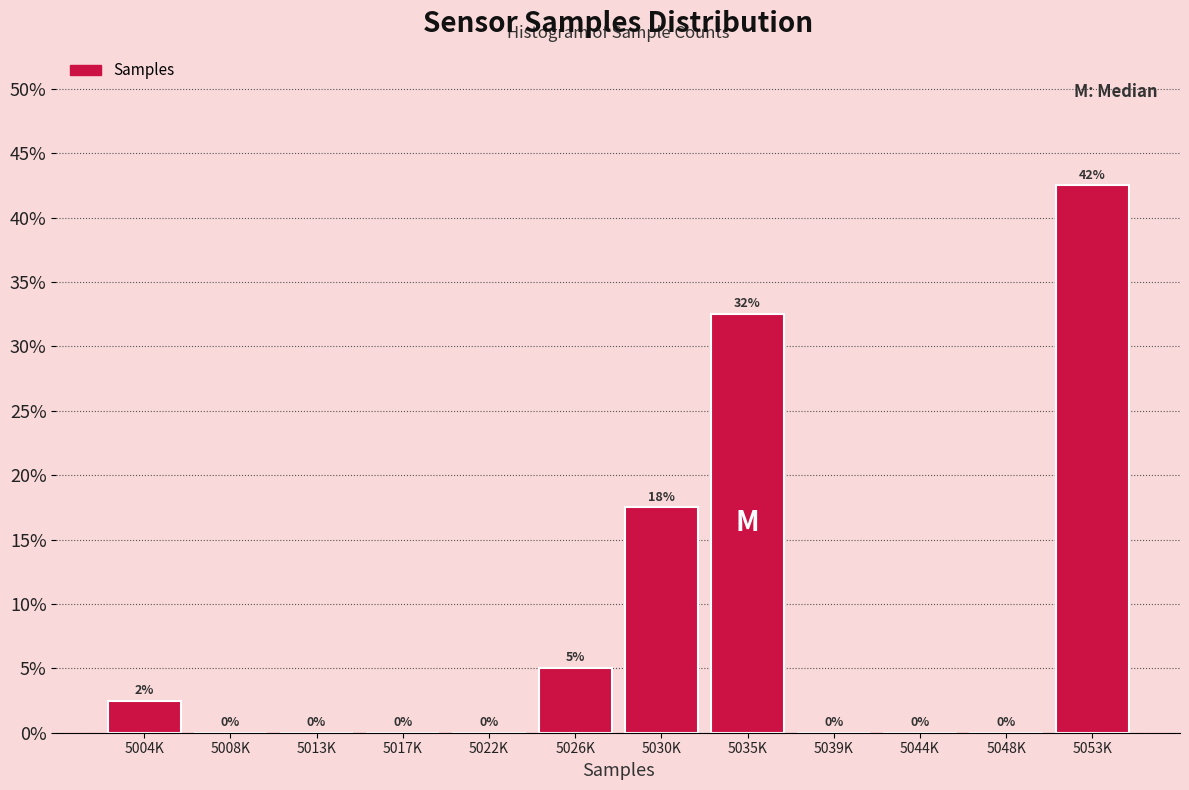

True or false: the data shows 11.9 at 5035K.

False